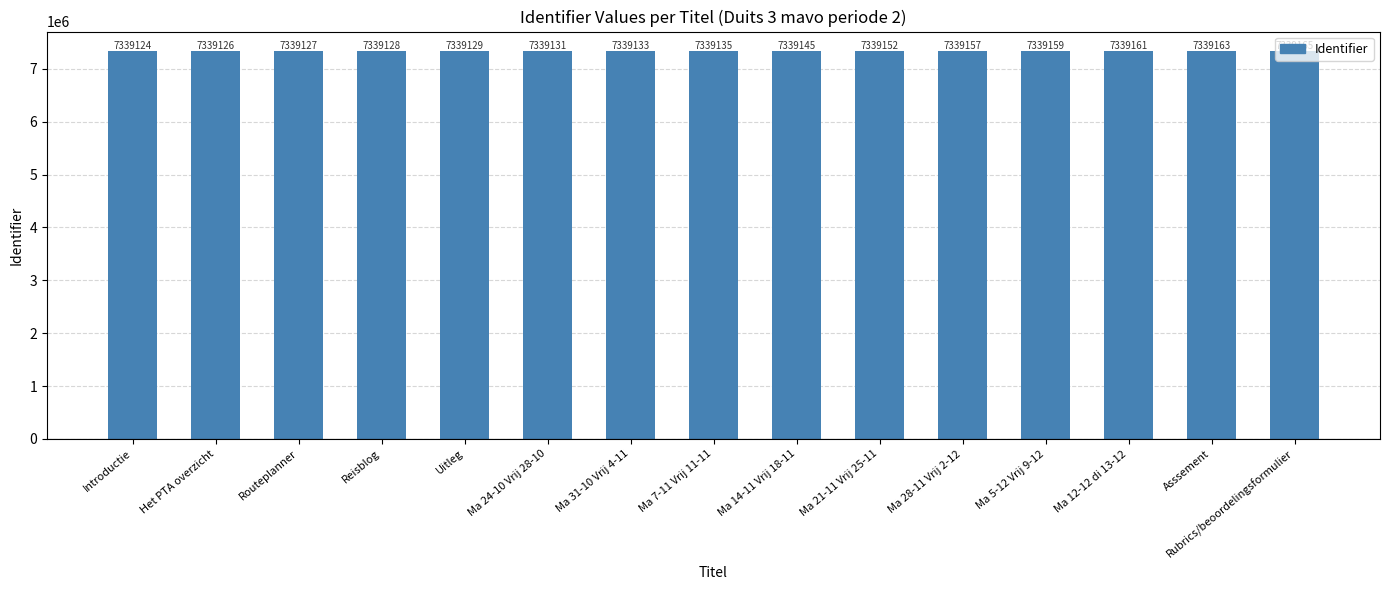

How many data points are less than 7339135?

7